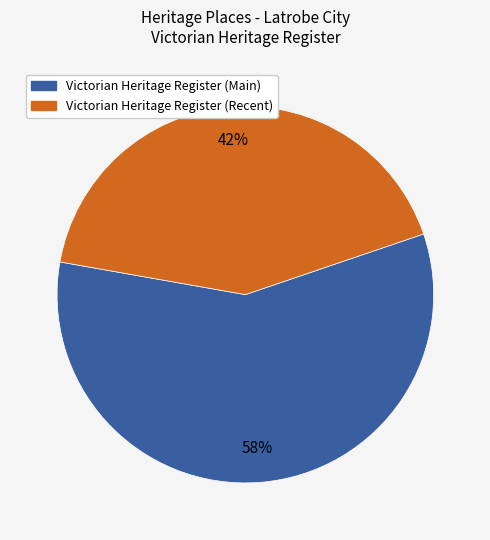

To the nearest percent, what is the average slice percentage?

50%